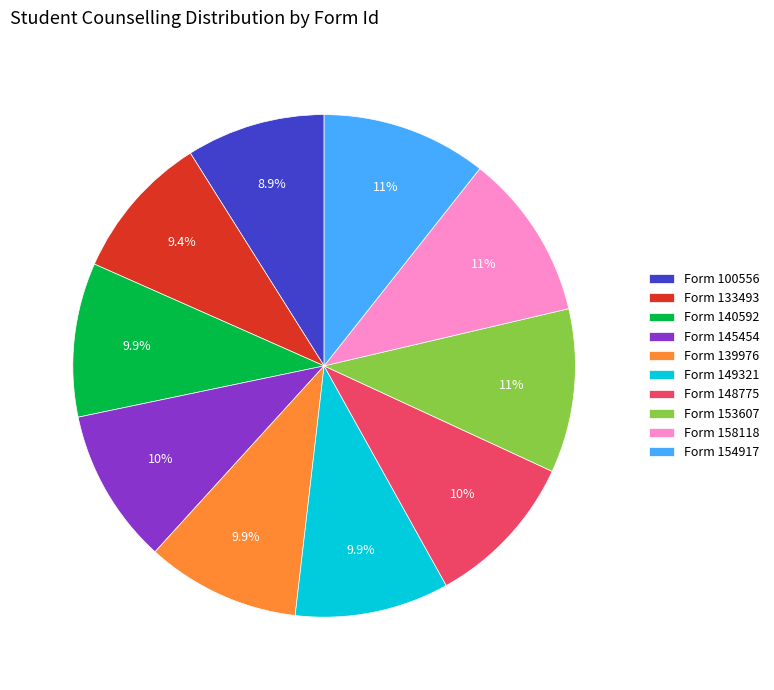

Do Form 140592 and Form 148775 together represent more than half of the pie?

No